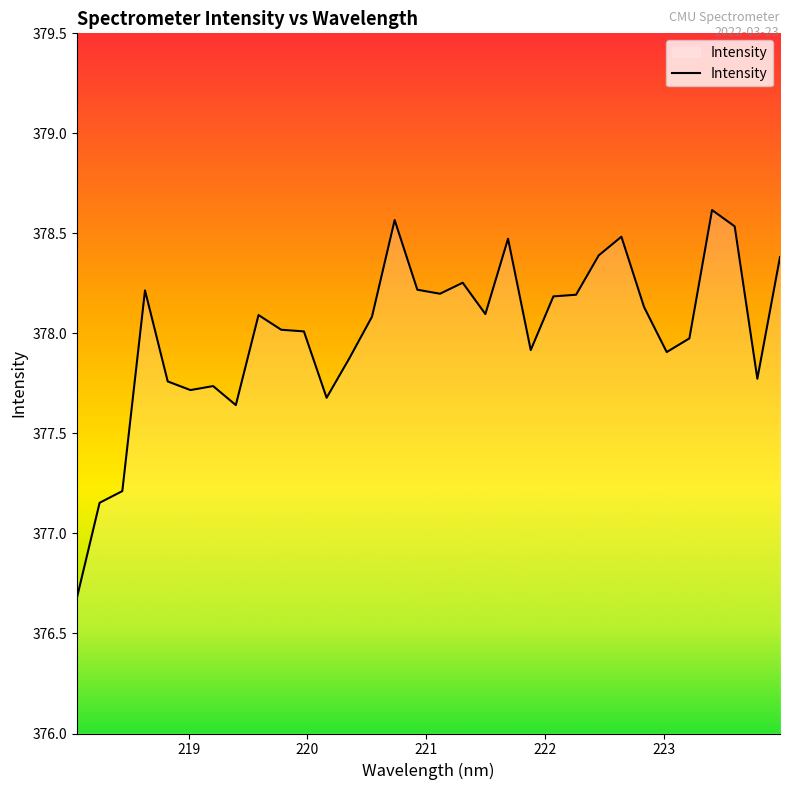

What is the smallest value displayed?

376.7